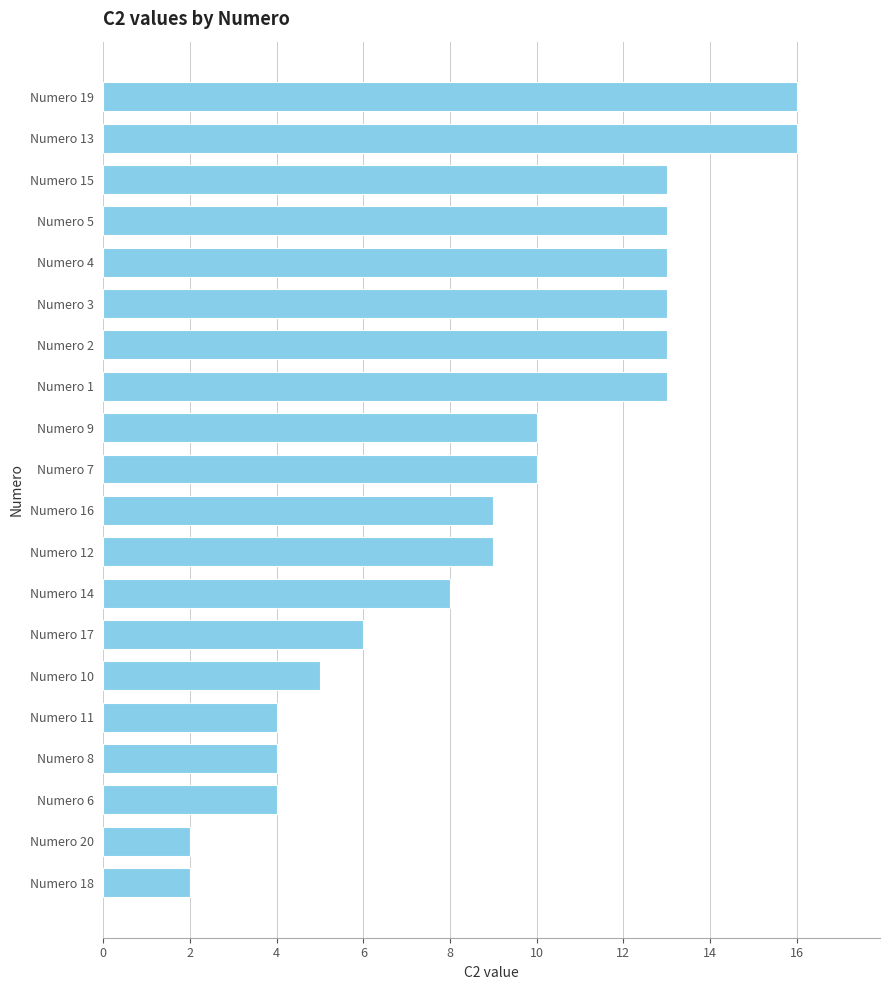

How many values are below 10?

10